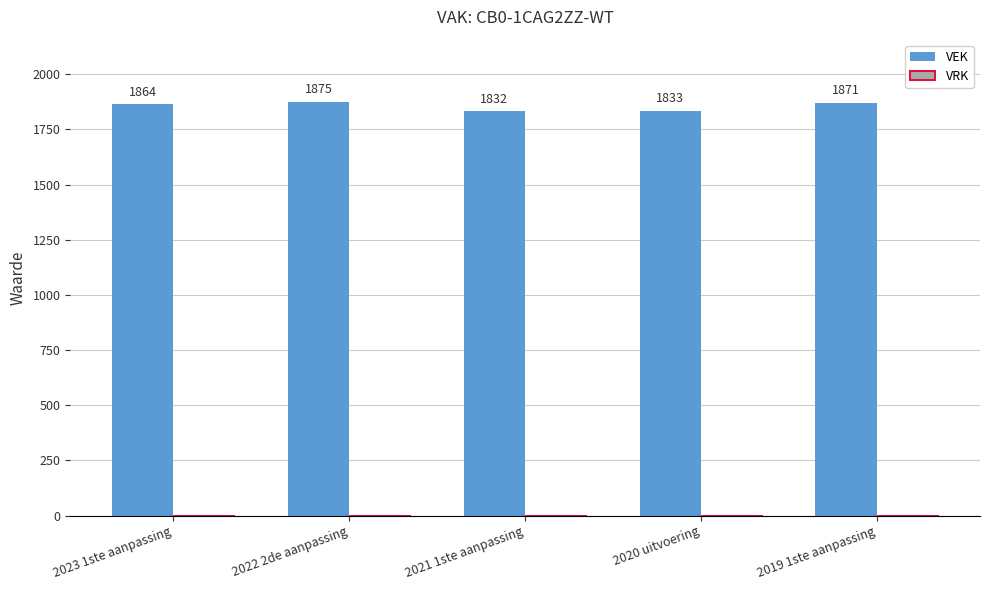

Between 2021 1ste aanpassing and 2023 1ste aanpassing, which is larger?

2023 1ste aanpassing